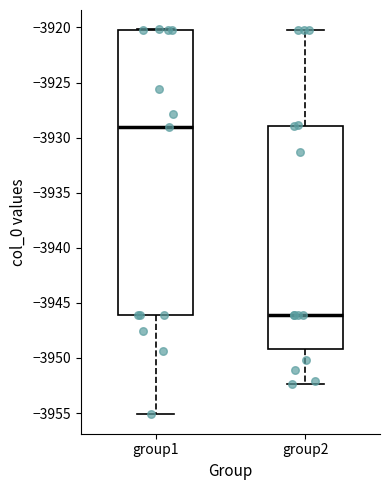

Reading left to right, read every box against the y-axis: the position of its median line, the range the box covers, and the ends of its whiskers. The values are not printed on the chart, so give them approximately, as read against the axis.

group1: median -3929.0, box -3946.0 to -3920.0, whiskers -3955.0 to -3920.0
group2: median -3946.0, box -3949.0 to -3929.0, whiskers -3952.5 to -3920.0